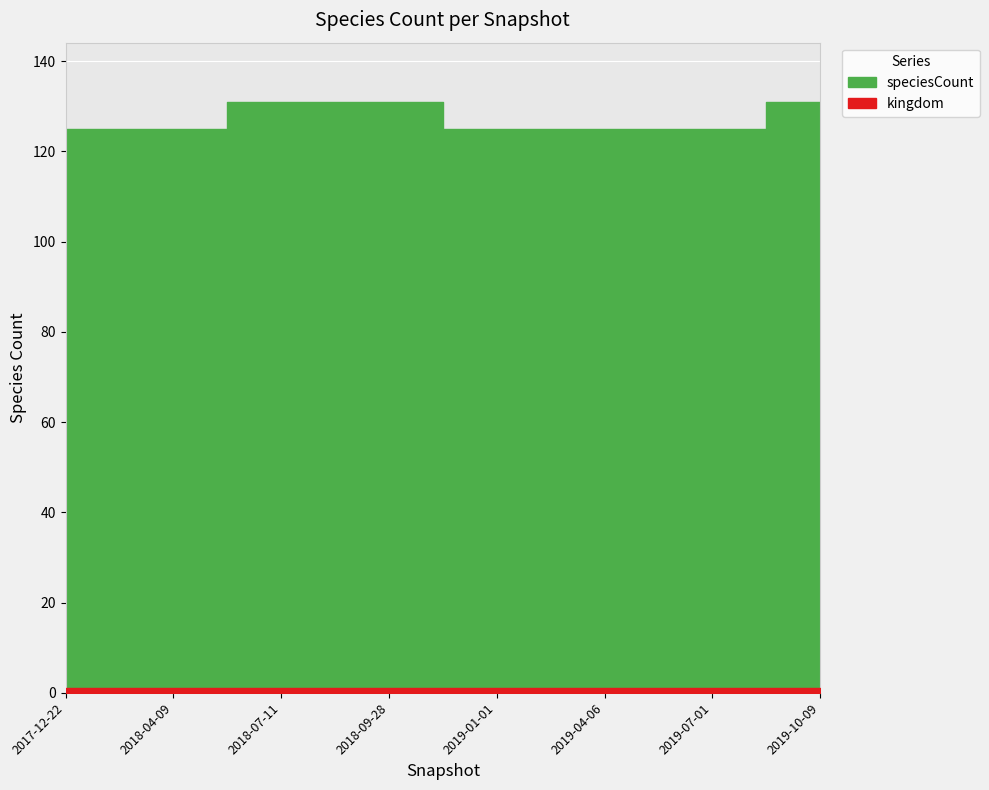

True or false: speciesCount and kingdom cross at least once.

False